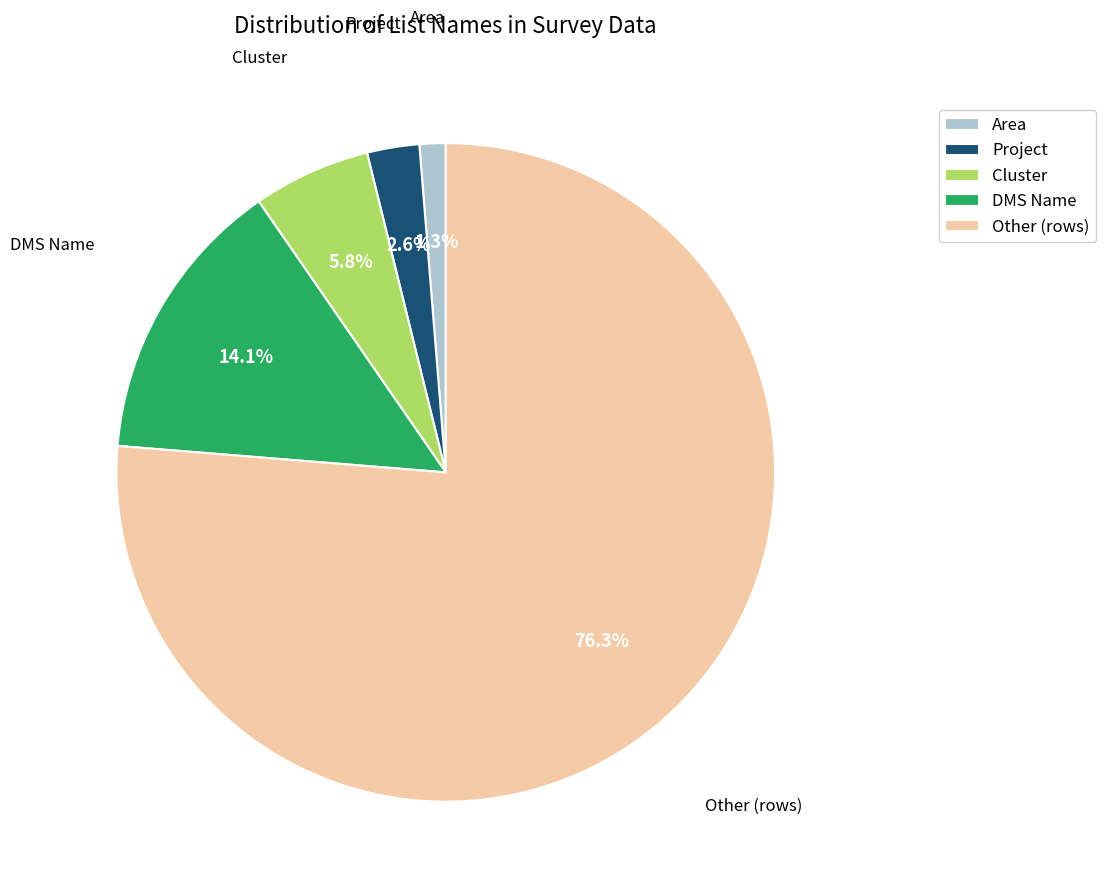

What portion of the pie excludes Project?

97.4%